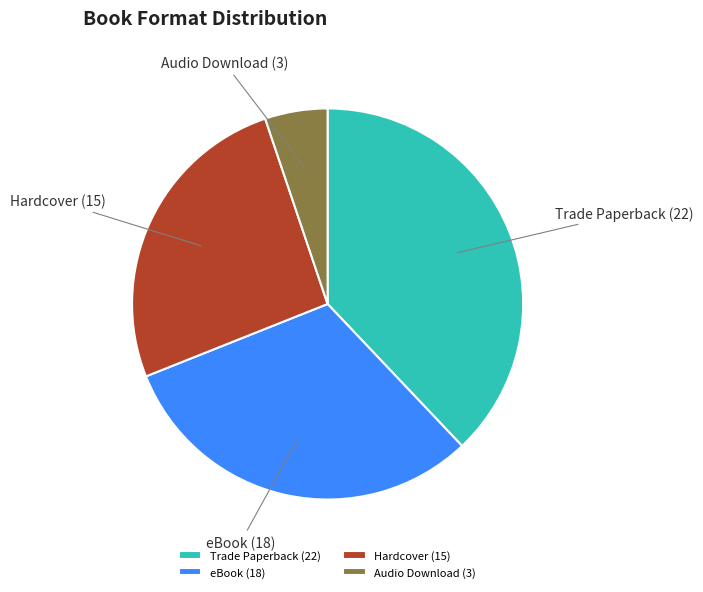

How many segments does this pie chart have?

4